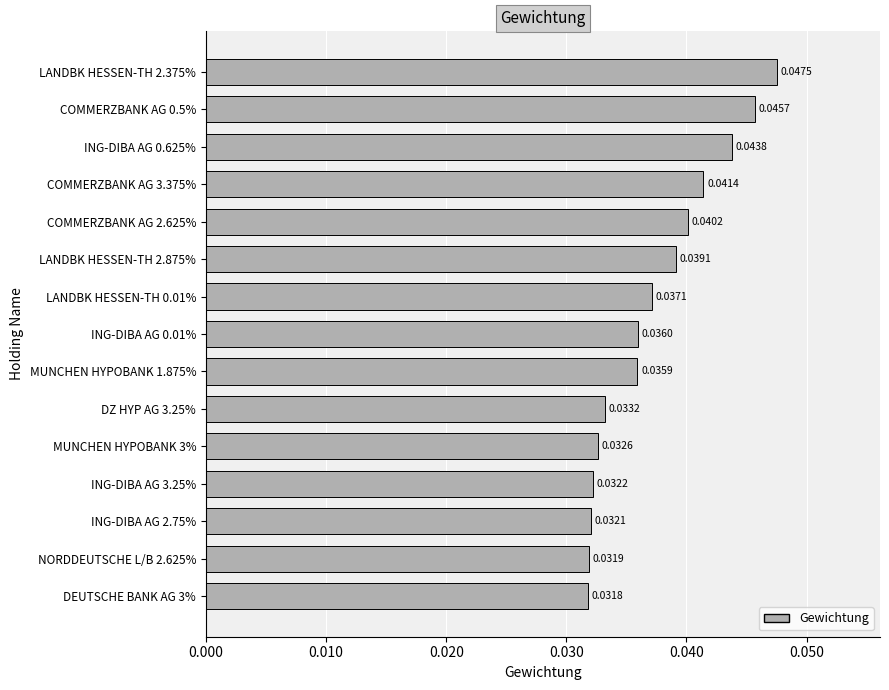

At which label is the value closest to 0?

DEUTSCHE BANK AG 3%